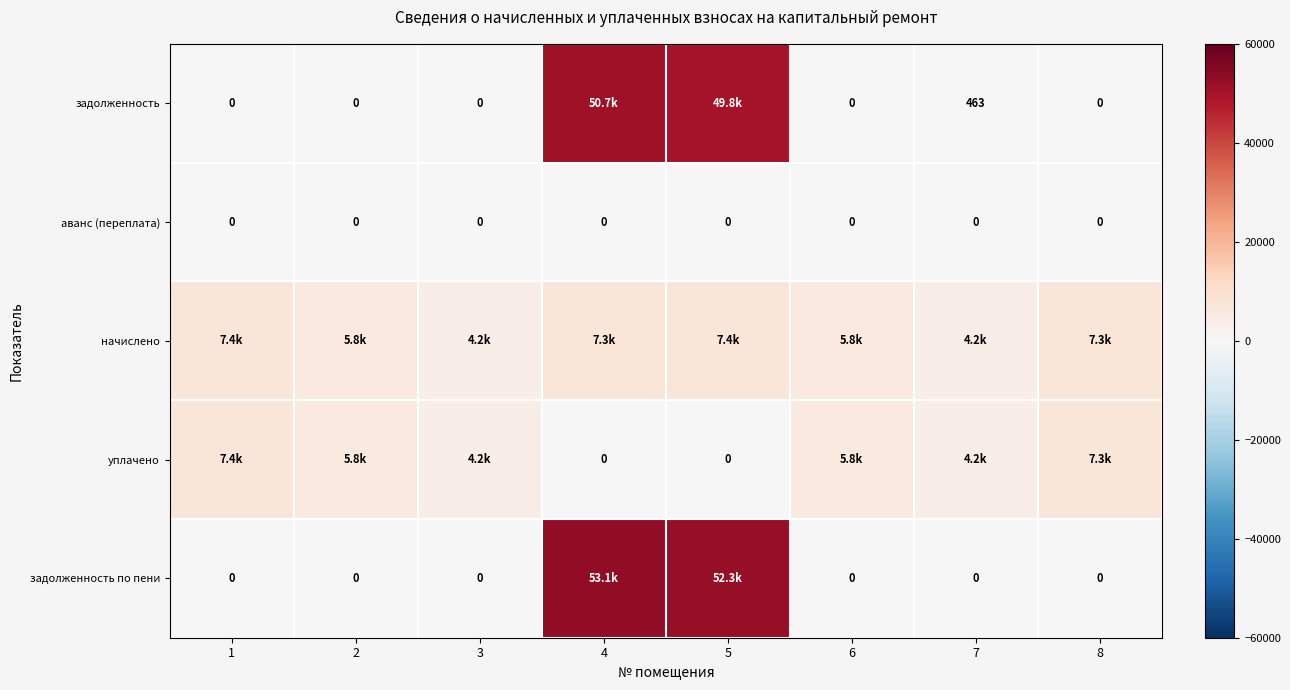

The value of начислено at 6 is 10252.5. True or false?

False